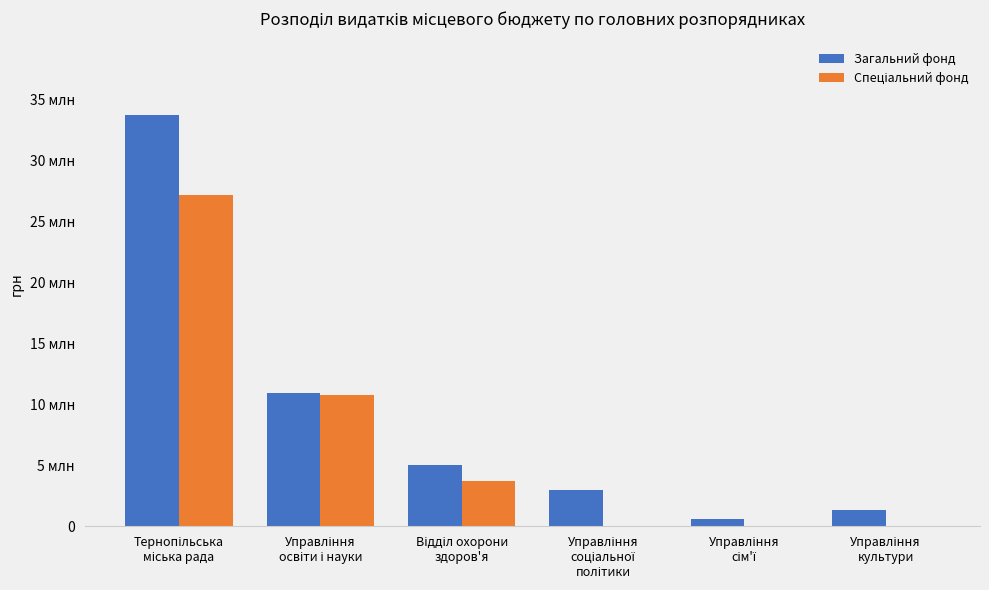

What is the difference between the Загальний фонд values at Відділ охорони
здоров'я and Управління
культури?

3710000